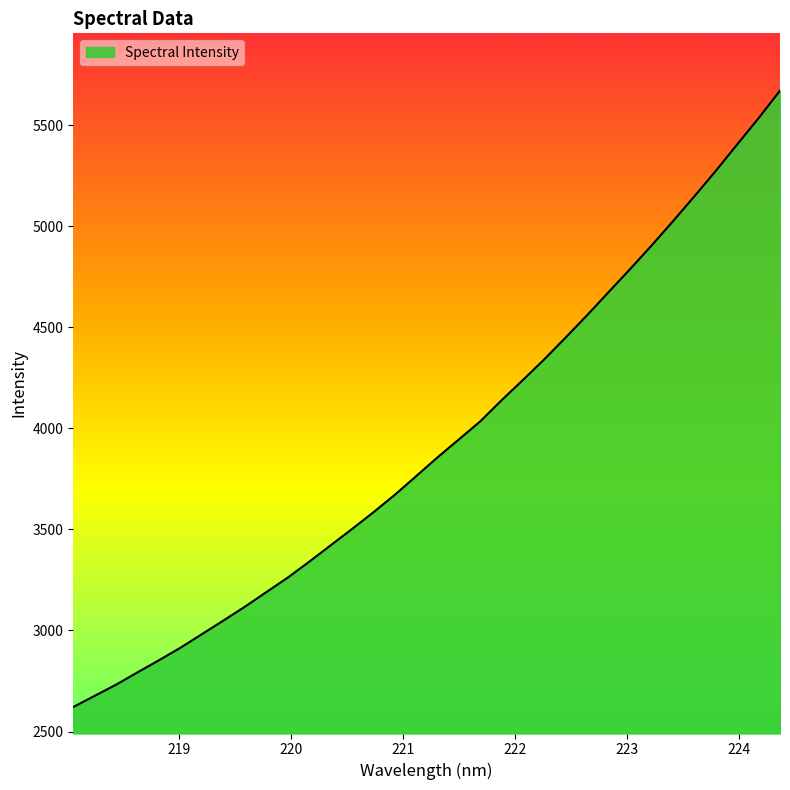

What is the greatest value displayed?

5671.3